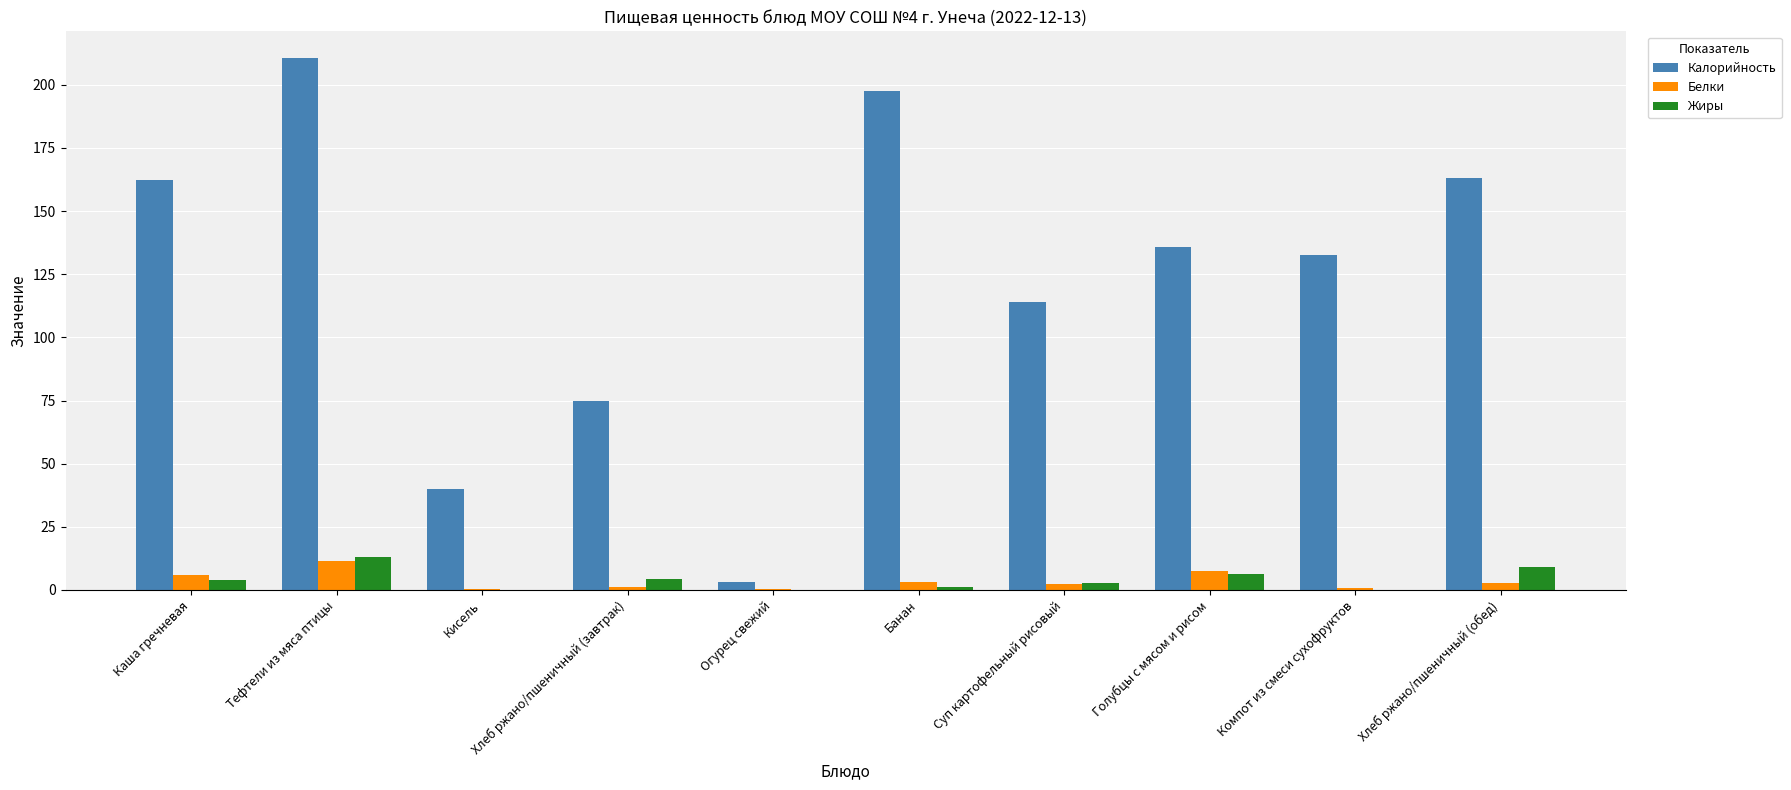

The Жиры series shows 0.0 at Огурец свежий. True or false?

True